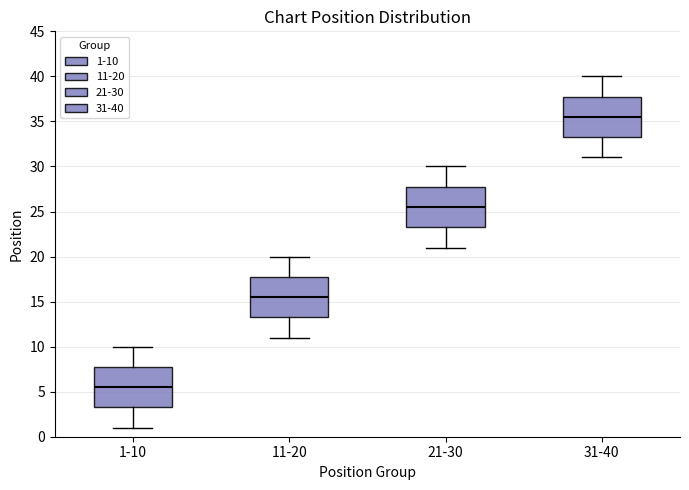

Reading left to right, transcribe this box plot: for each box, give where its median line is, the range the box spans, and where its two whiskers end, as read against the y-axis. The values are not printed on the chart, so give them approximately, as read against the axis.

1-10: median 5.5, box 3.5 to 8.0, whiskers 1.0 to 10.0
11-20: median 15.5, box 13.5 to 18.0, whiskers 11.0 to 20.0
21-30: median 25.5, box 23.5 to 28.0, whiskers 21.0 to 30.0
31-40: median 35.5, box 33.5 to 38.0, whiskers 31.0 to 40.0